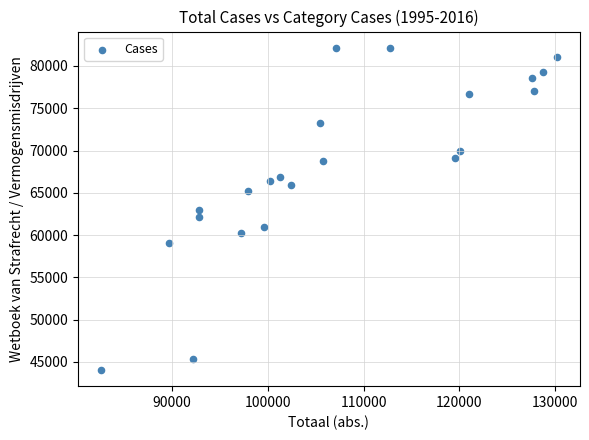

What is the range of Y values (max minus min)?

38113